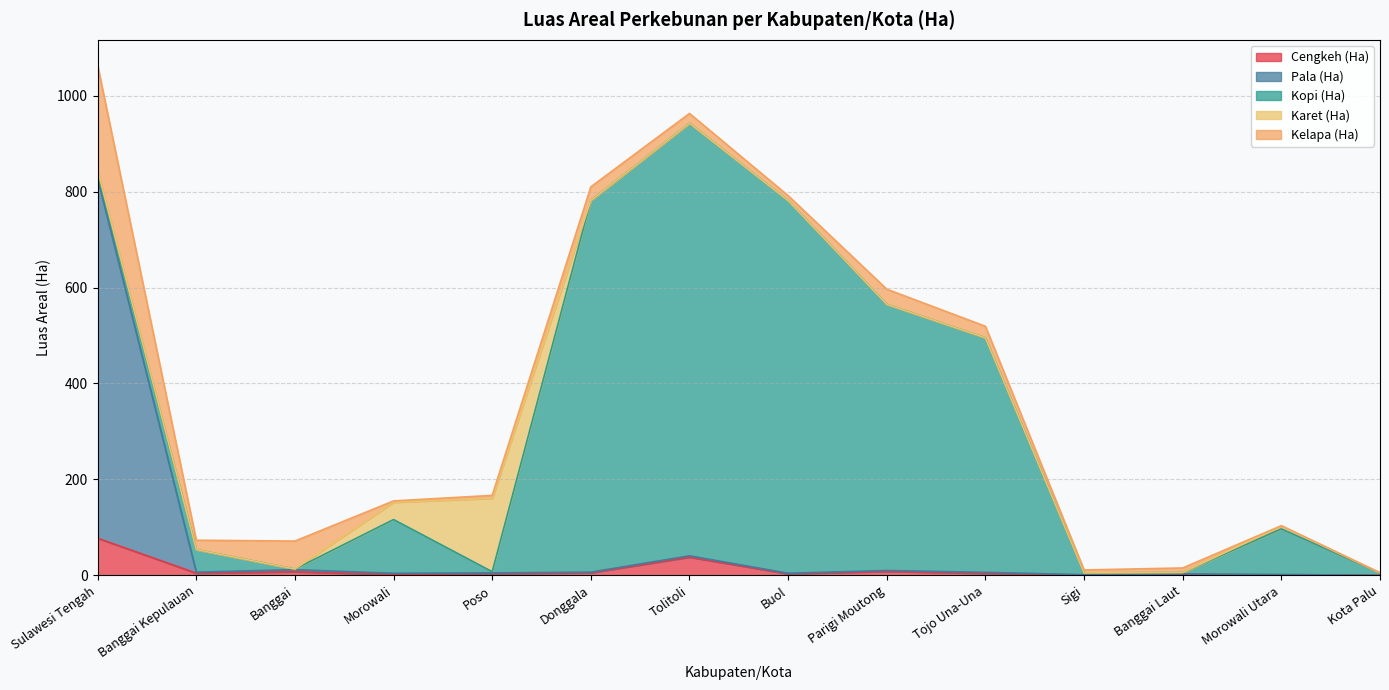

At which category does Pala (Ha) reach its first local peak?

Banggai